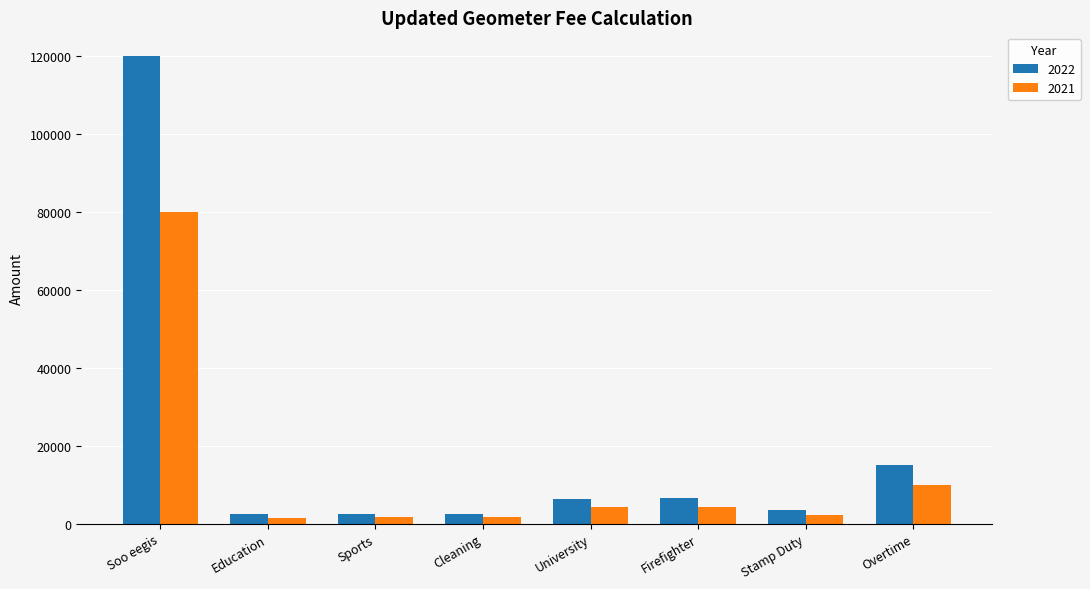

At Firefighter, list the series in order from smallest to largest.

2021, 2022